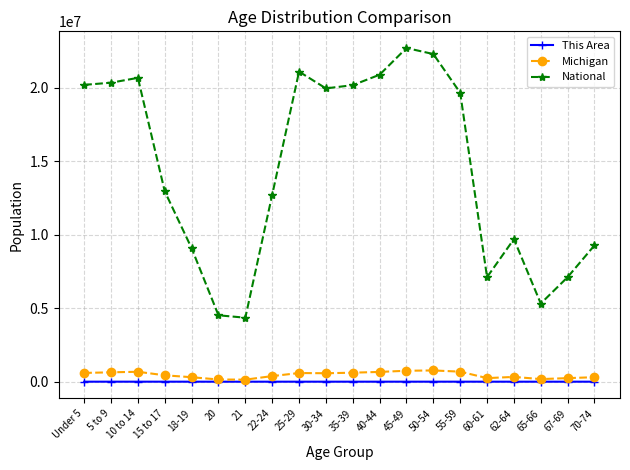

Does the chart display data point markers on the line(s)?

Yes